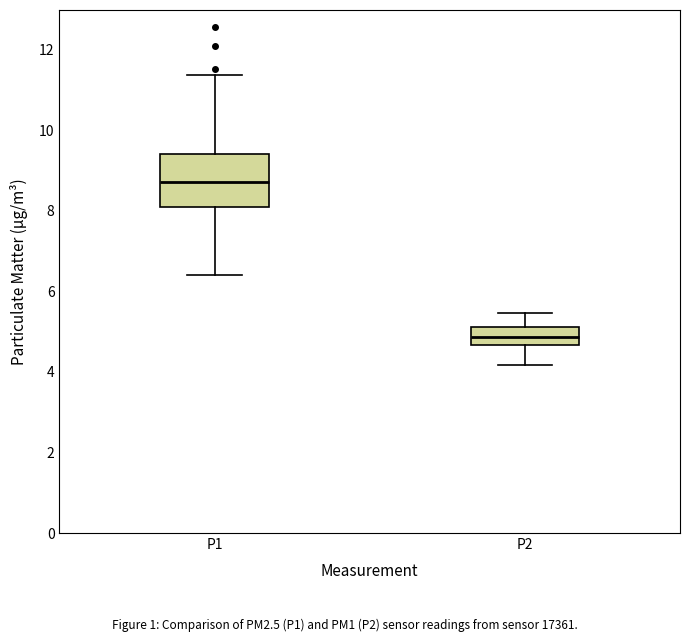

Which box has the highest median line?

P1